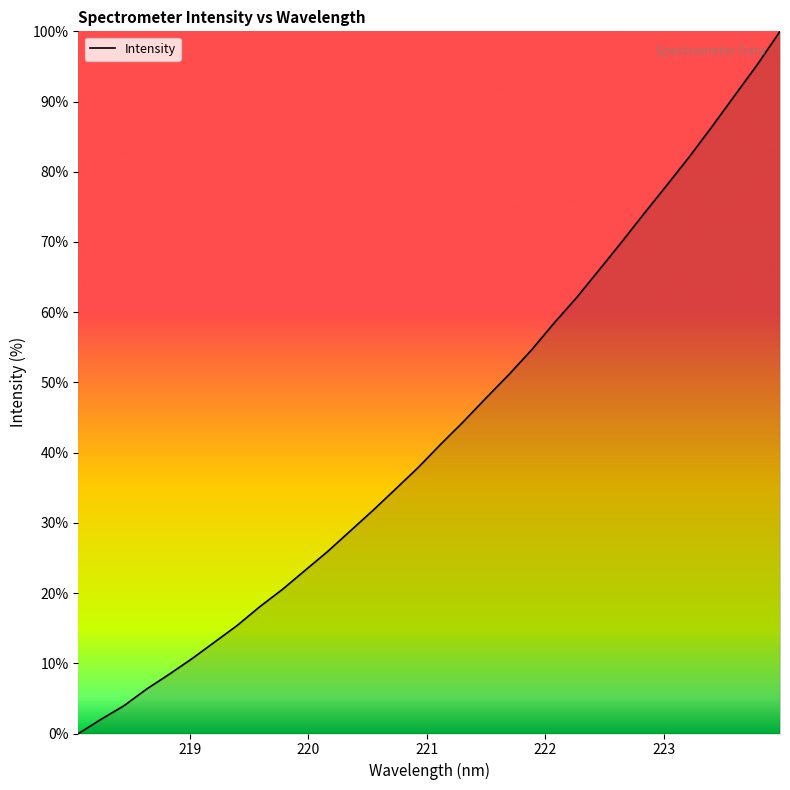

What is the maximum value shown in the chart?

100.0